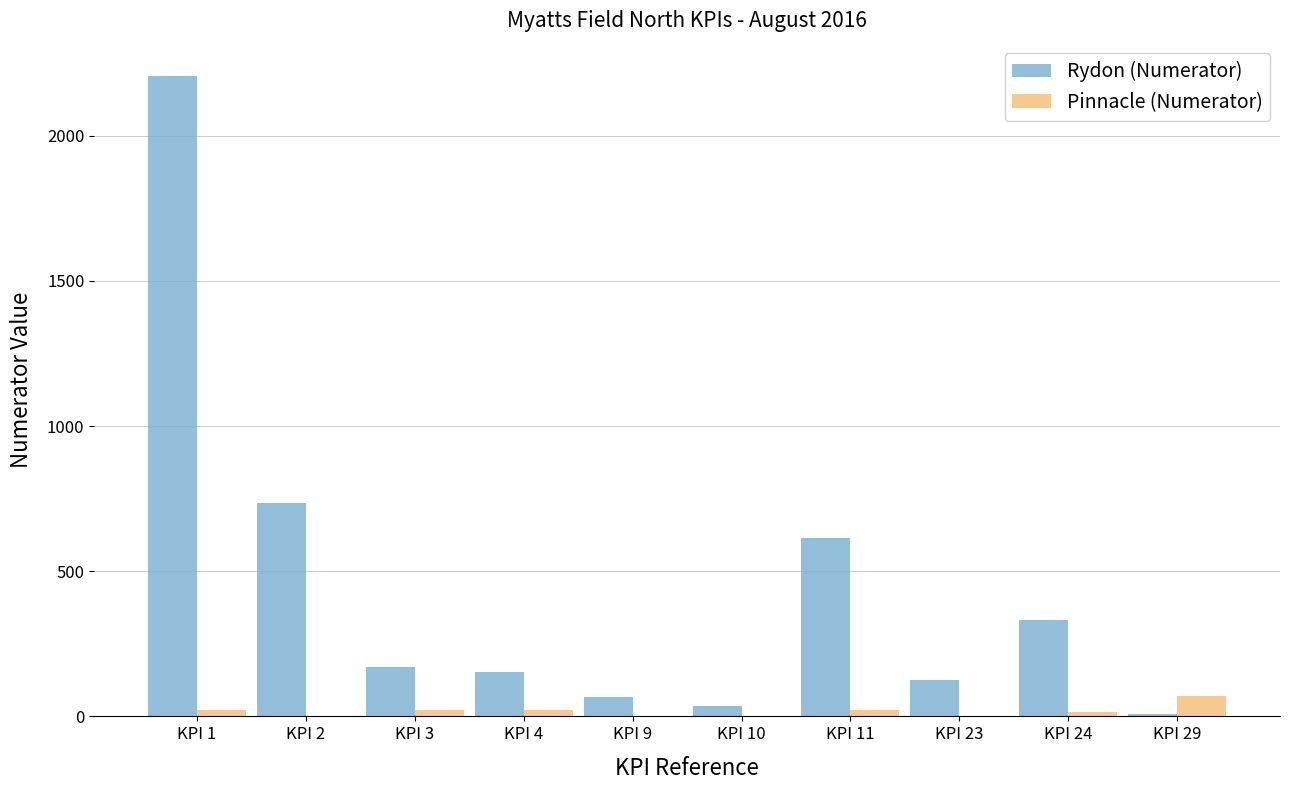

What is the average value of the Rydon (Numerator) series?

445